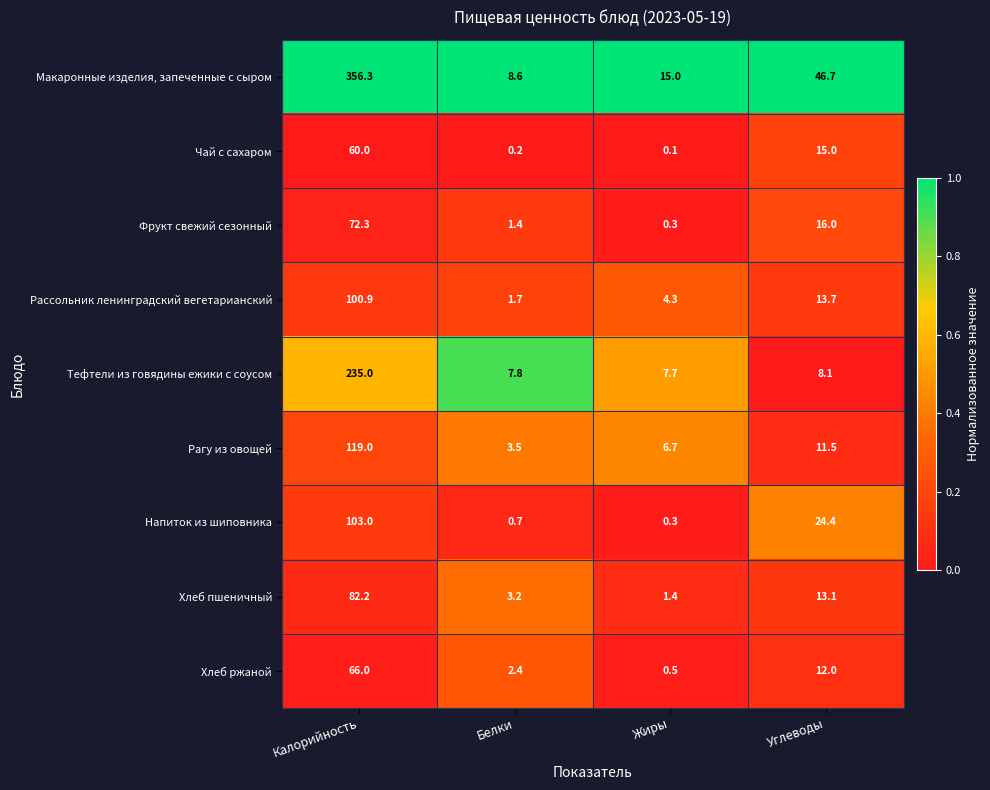

Rank the categories by Хлеб ржаной value from lowest to highest.

Жиры, Белки, Углеводы, Калорийность